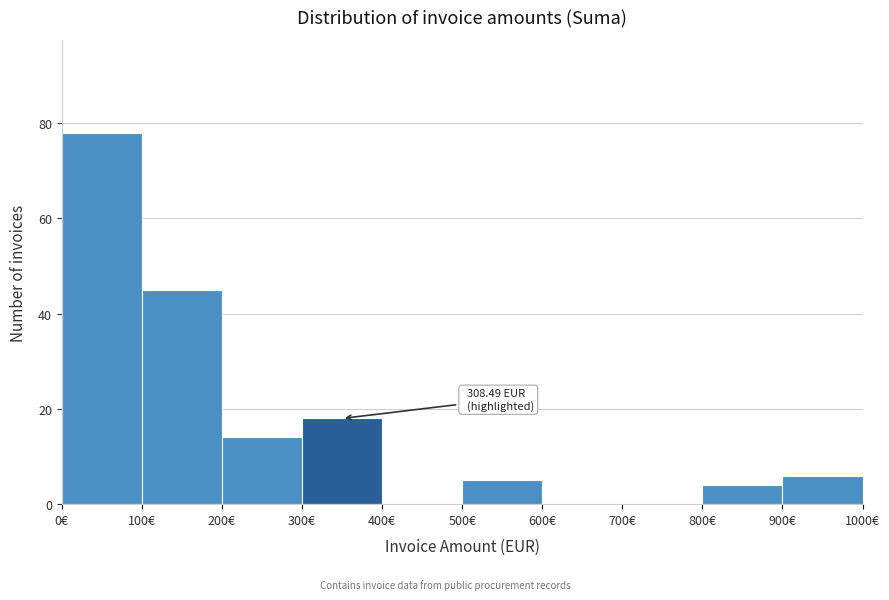

Which range on the x-axis has the tallest bar?

0 to 100